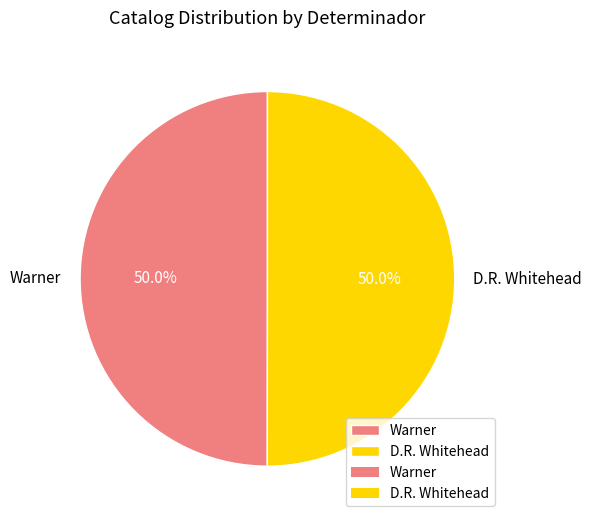

To the nearest percent, what percentage of the pie is D.R. Whitehead?

50%